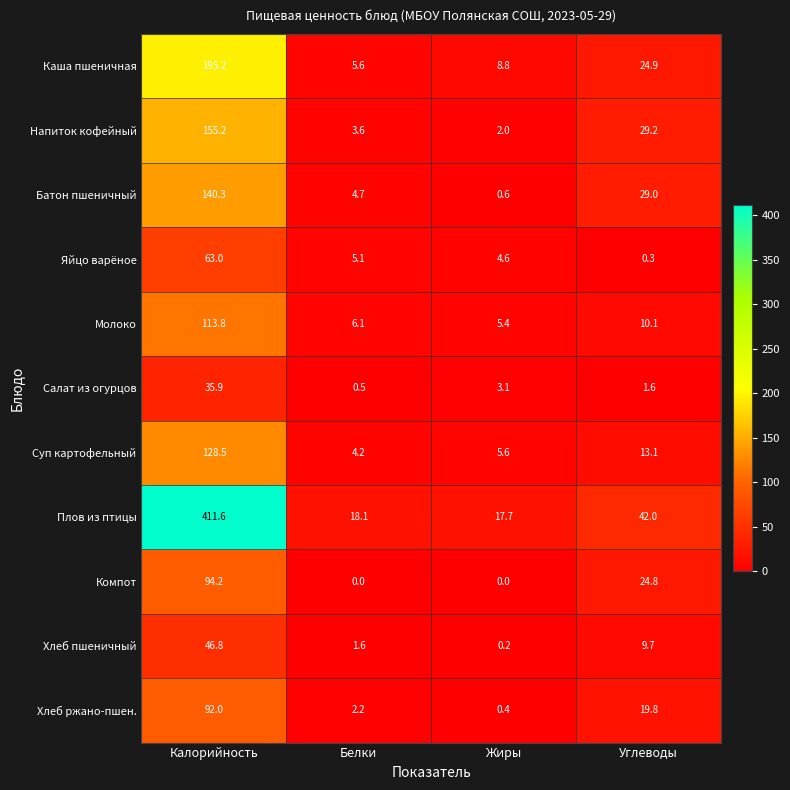

At which category is the sum across all series the highest?

Калорийность